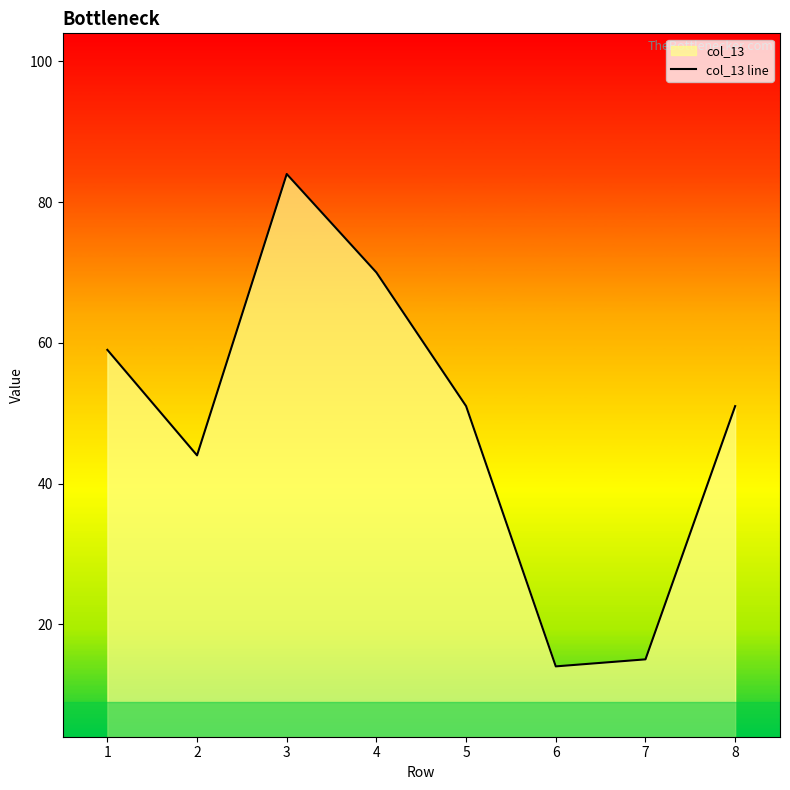

Reading left to right, what are all the values shown in this chart?

59	44	84	70	51	14	15	51